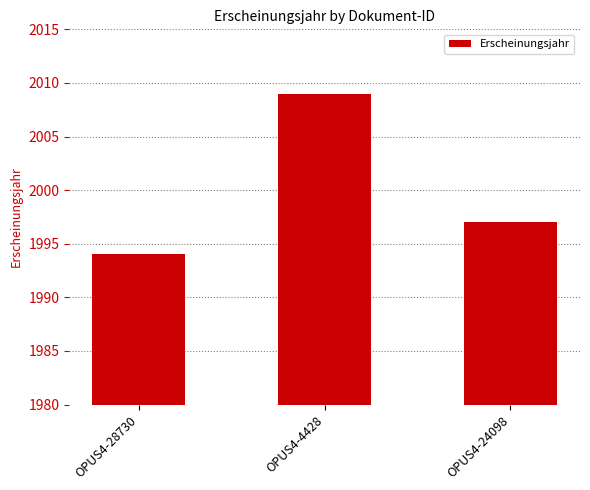

True or false: the data shows 3474 at OPUS4-4428.

False